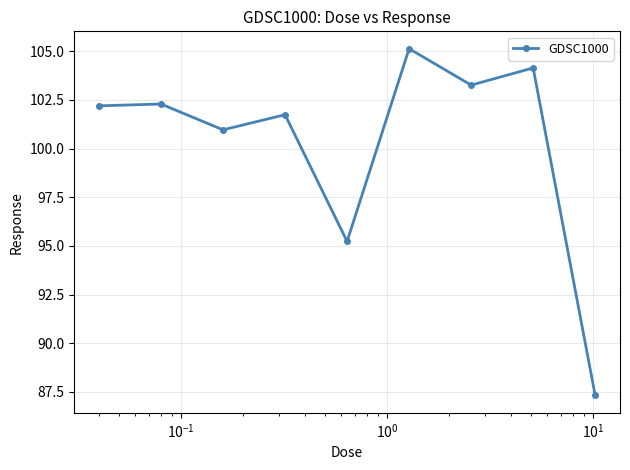

Reading left to right, list all the values displayed in this chart.

102.2	102.3	101.0	101.7	95.2	105.1	103.3	104.1	87.3